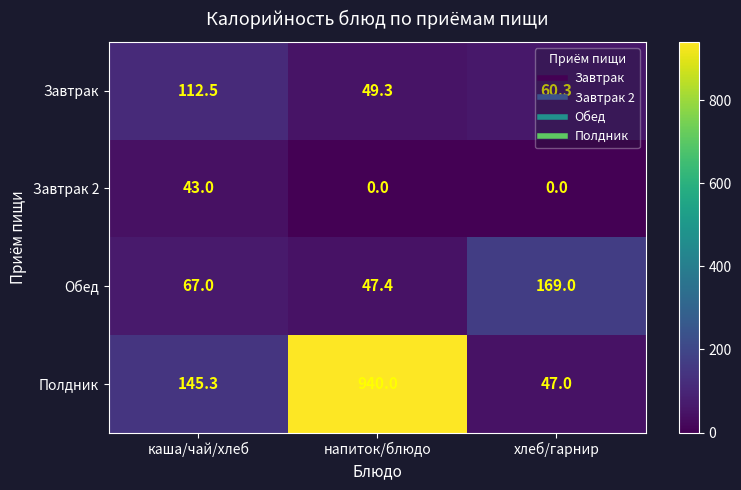

Count the number of data series in this chart.

4